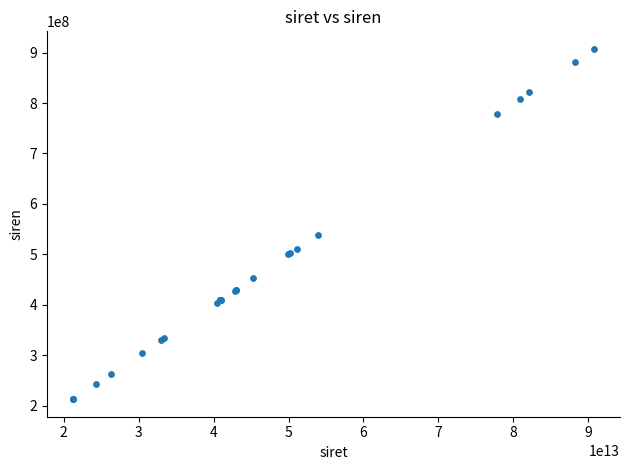

What Y value in the scatter plot is closest to 559992769?

538660804